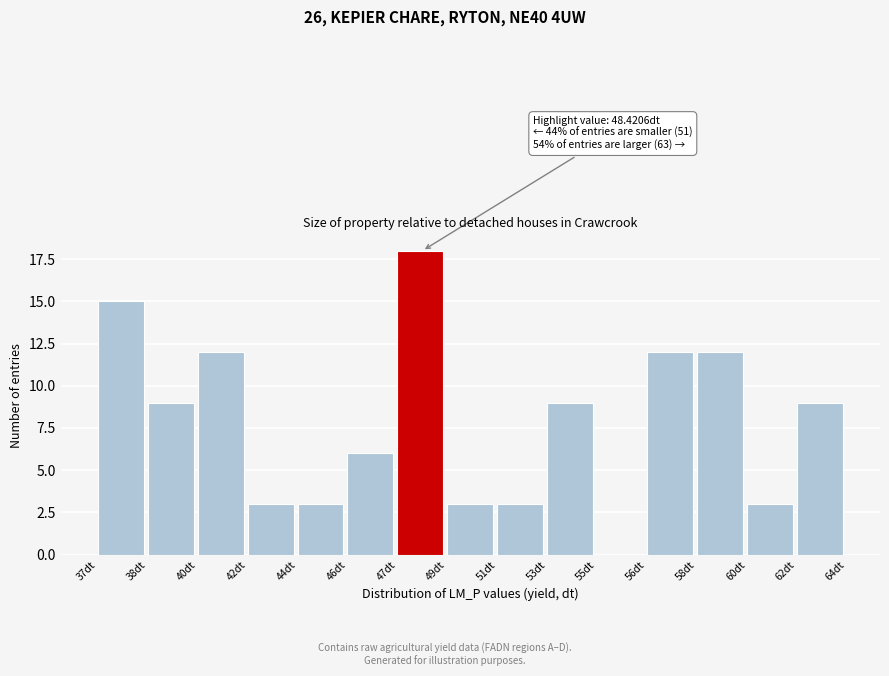

Reading left to right, transcribe all the data shown in this chart.

37dt=15	38dt=9	40dt=12	42dt=3	44dt=3	46dt=6	47dt=18	49dt=3	51dt=3	53dt=9	55dt=0	56dt=12	58dt=12	60dt=3	62dt=9